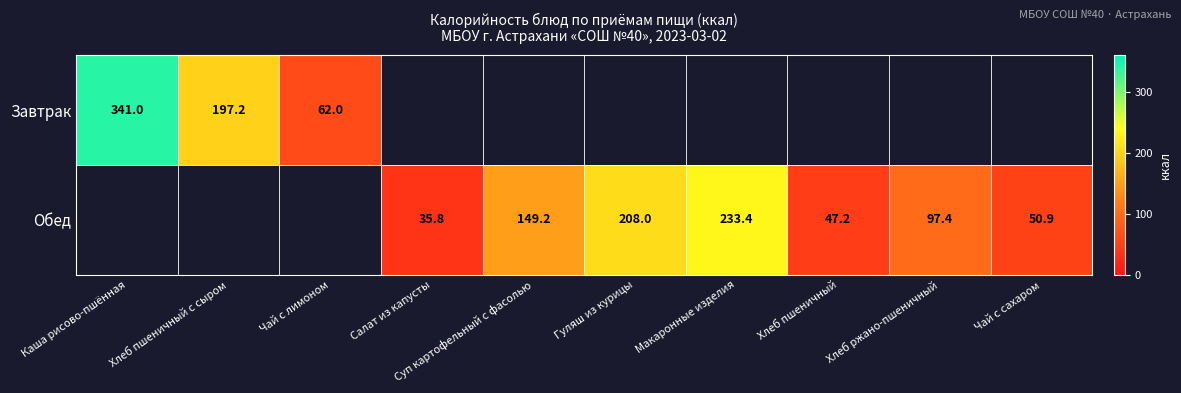

The Обед series shows 35.8 at Салат из капусты. True or false?

True